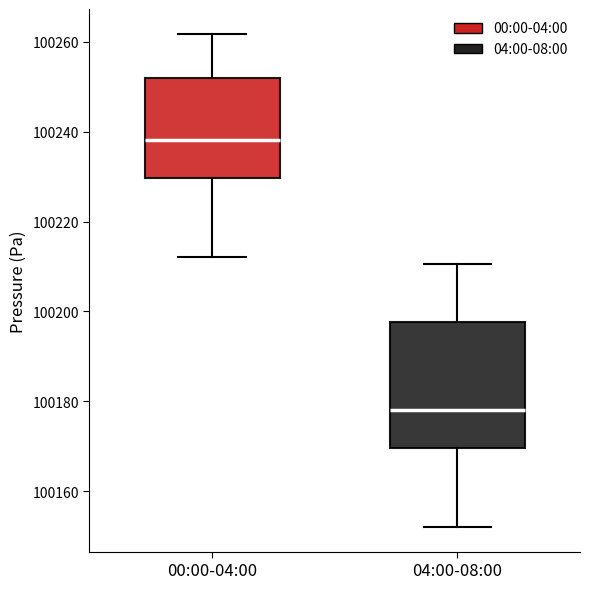

Which box's median line is the lowest?

04:00-08:00